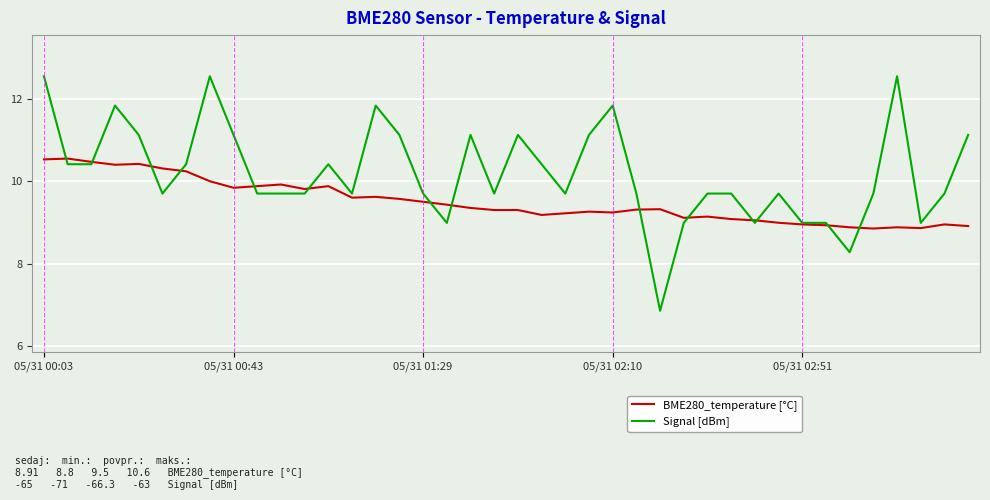

Rank the series by their maximum value, from lowest to highest.

BME280_temperature [°C], Signal [dBm]